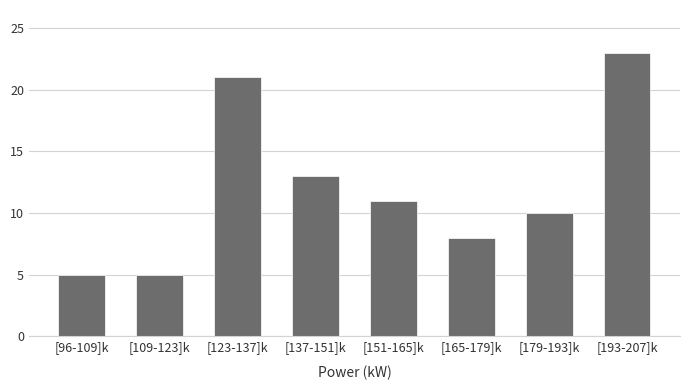

Reading right to left, extract all data points from this chart.

23	10	8	11	13	21	5	5